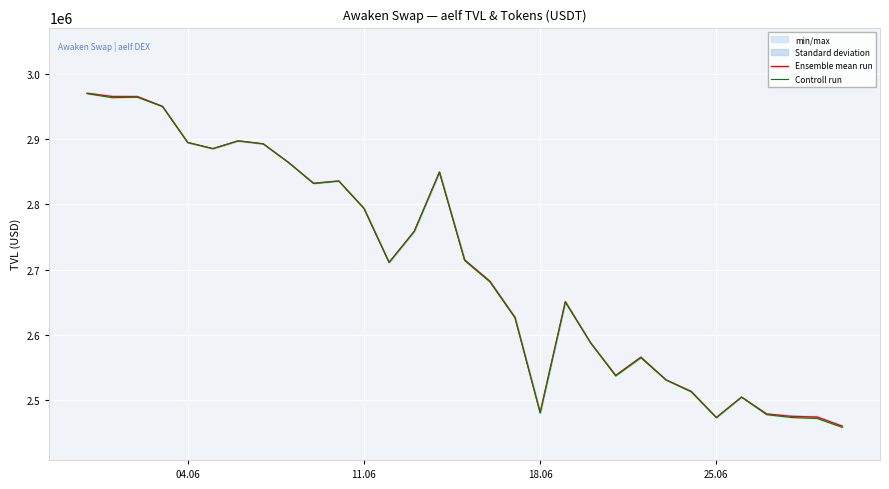

Which series has the largest range (max minus min)?

Controll run